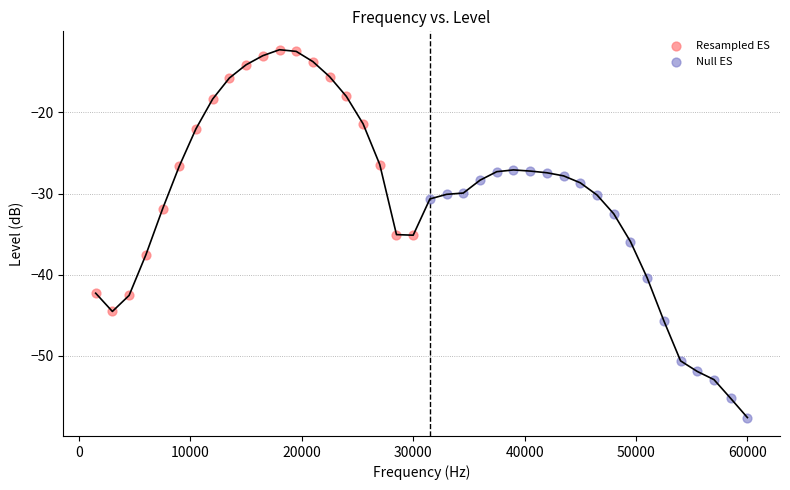

Which series has the largest Y range (max minus min)?

Resampled ES